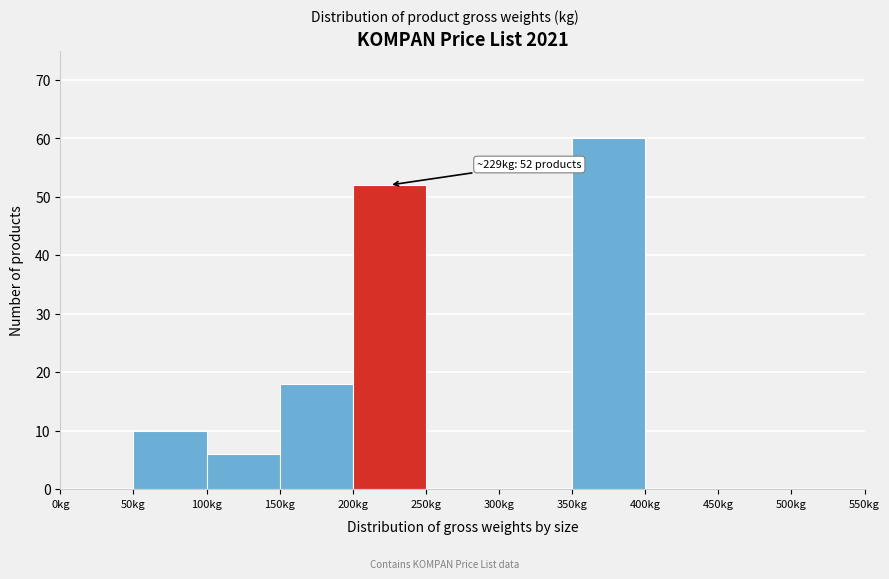

Over which range of the x-axis is the bar tallest?

350 to 400